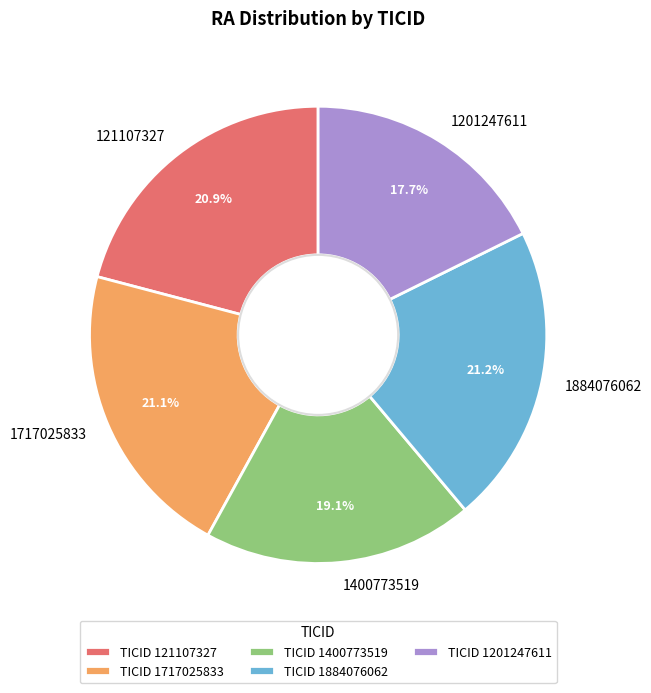

True or false: 121107327 accounts for 10% of the total.

False